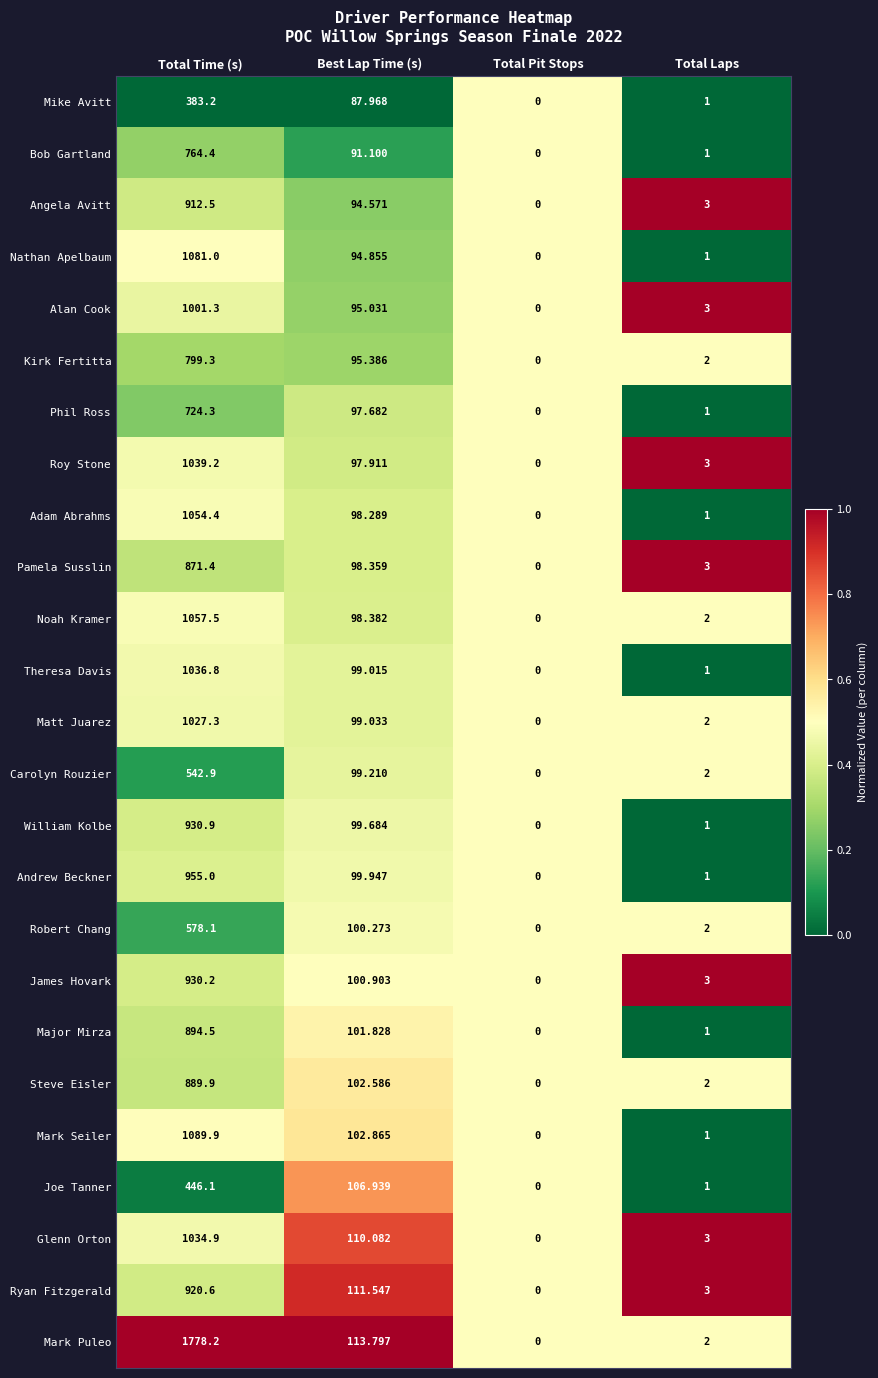

Where does the James Hovark series first go above 100?

Total Time (s)